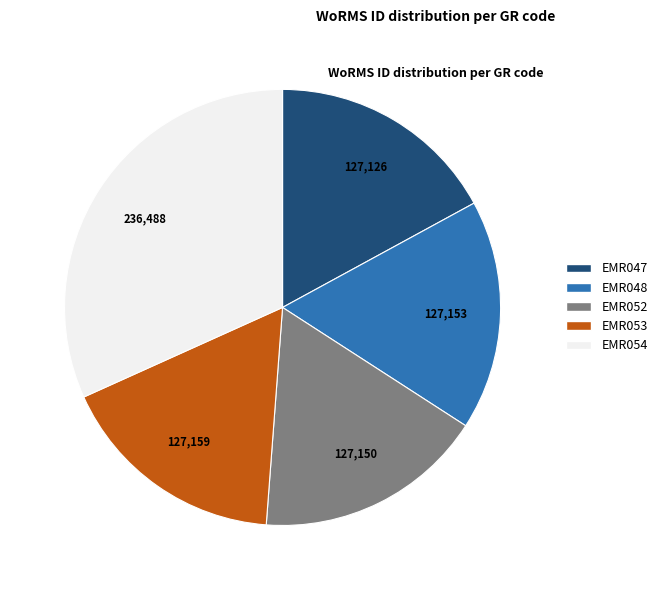

Which category has the biggest portion of the pie?

EMR054